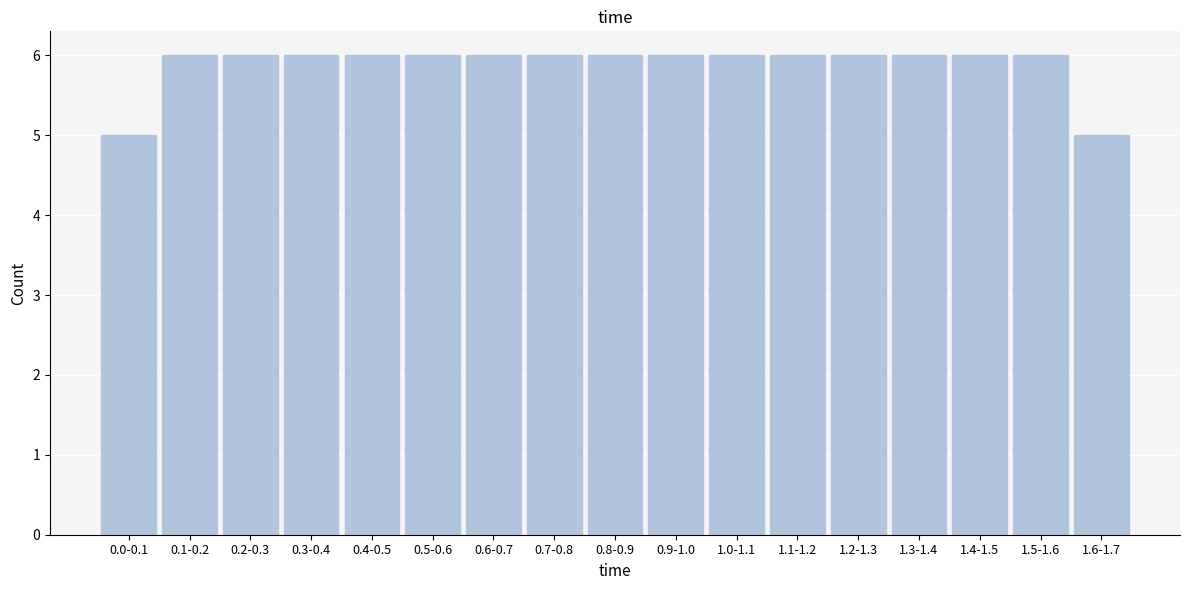

Reading left to right, list all the values displayed in this chart.

5	6	6	6	6	6	6	6	6	6	6	6	6	6	6	6	5